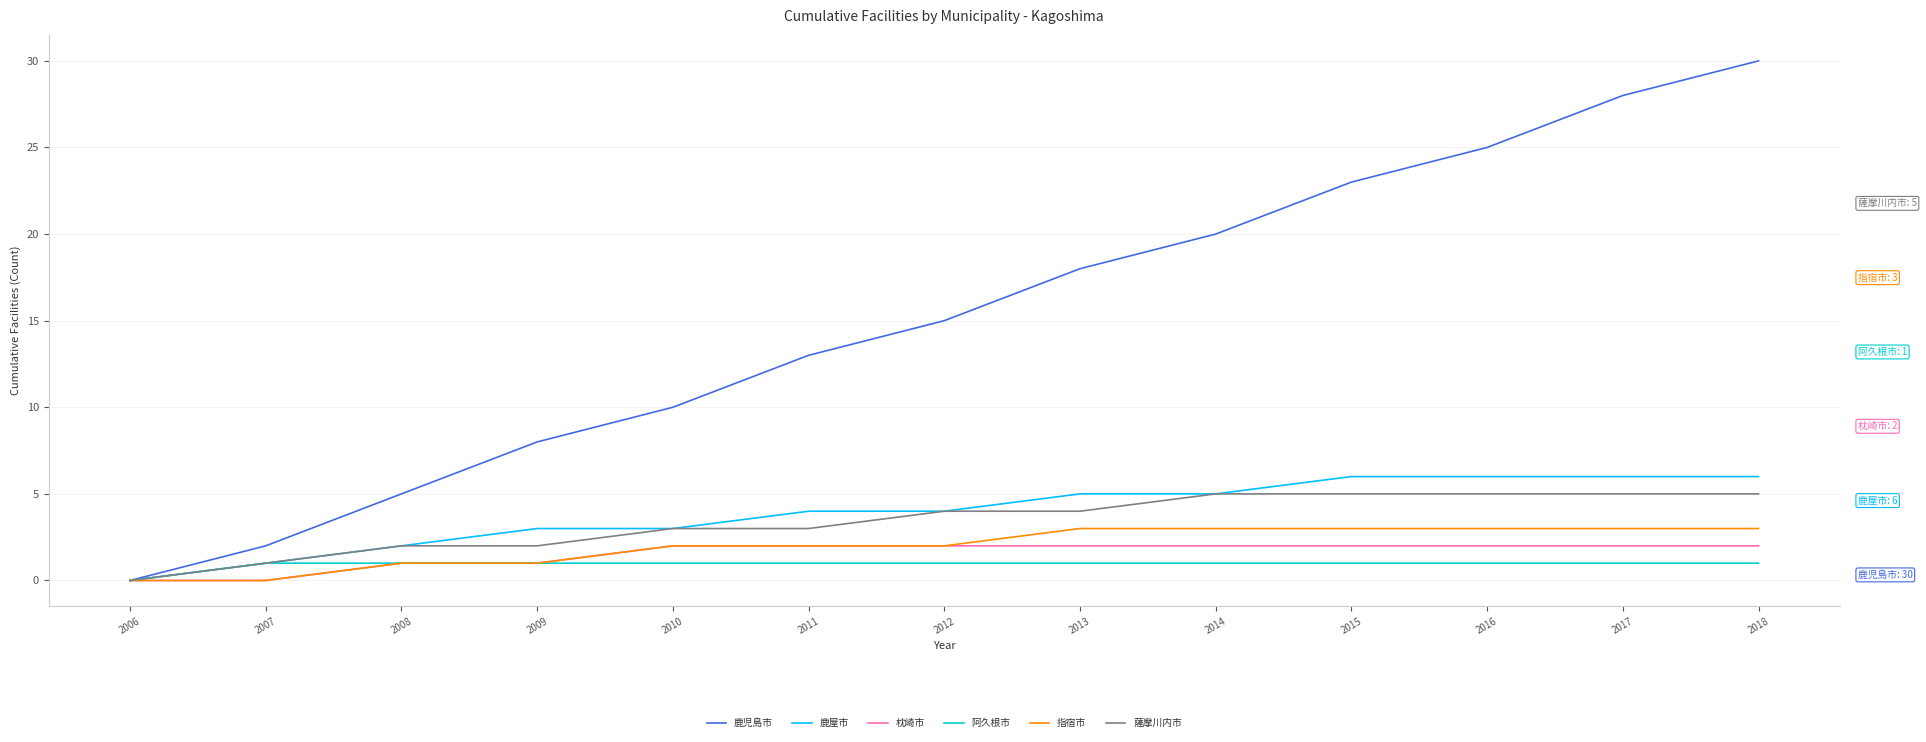

Does the chart have visible grid lines?

Yes